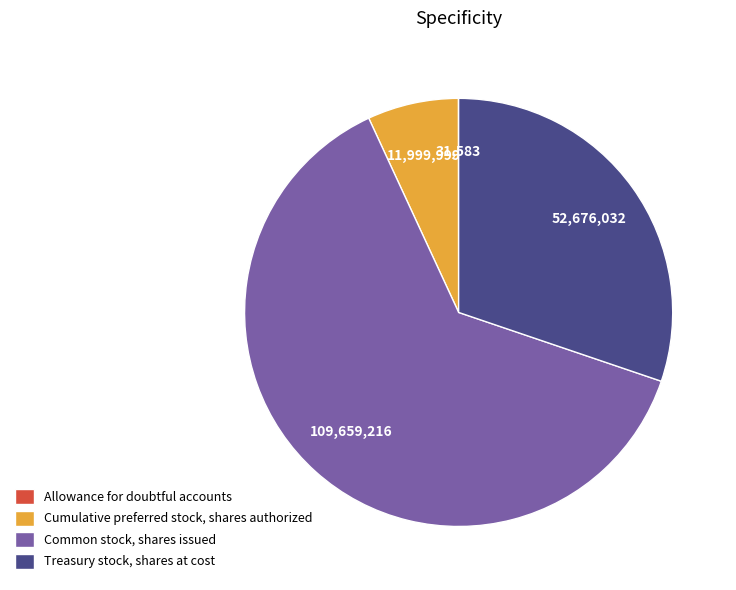

Which has a higher value, Treasury stock, shares at cost or Cumulative preferred stock, shares authorized?

Treasury stock, shares at cost